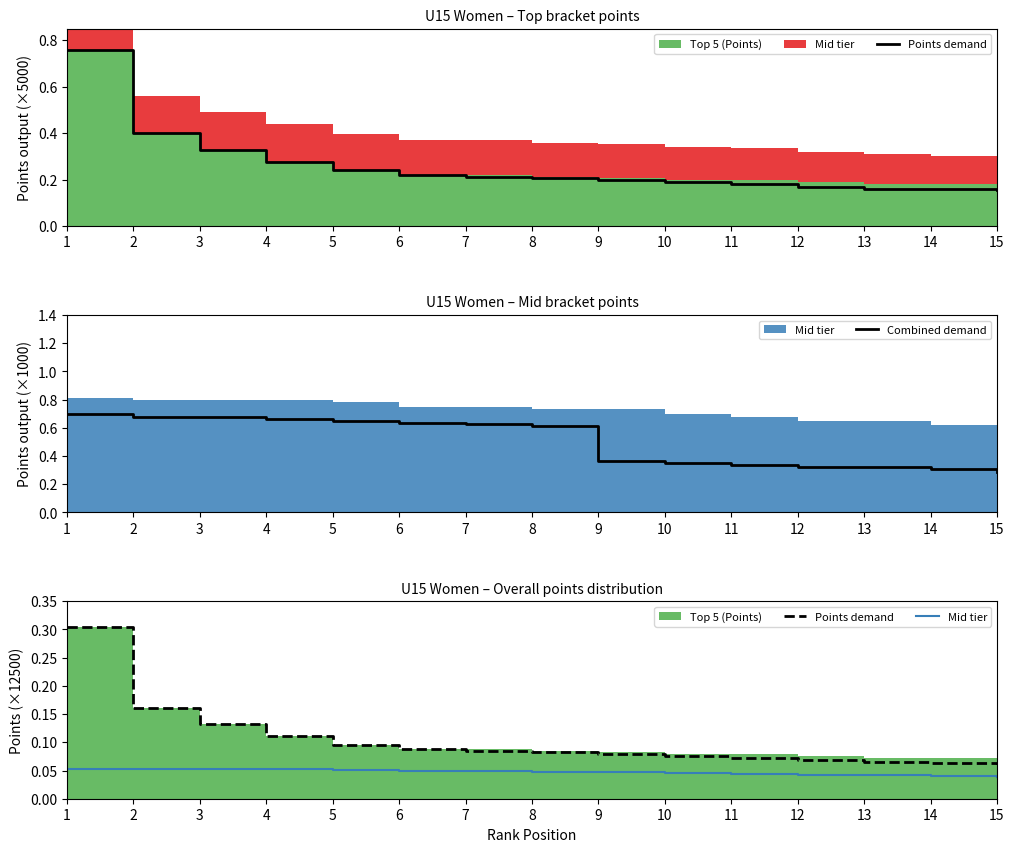

Which series has the largest range (max minus min)?

Combined demand